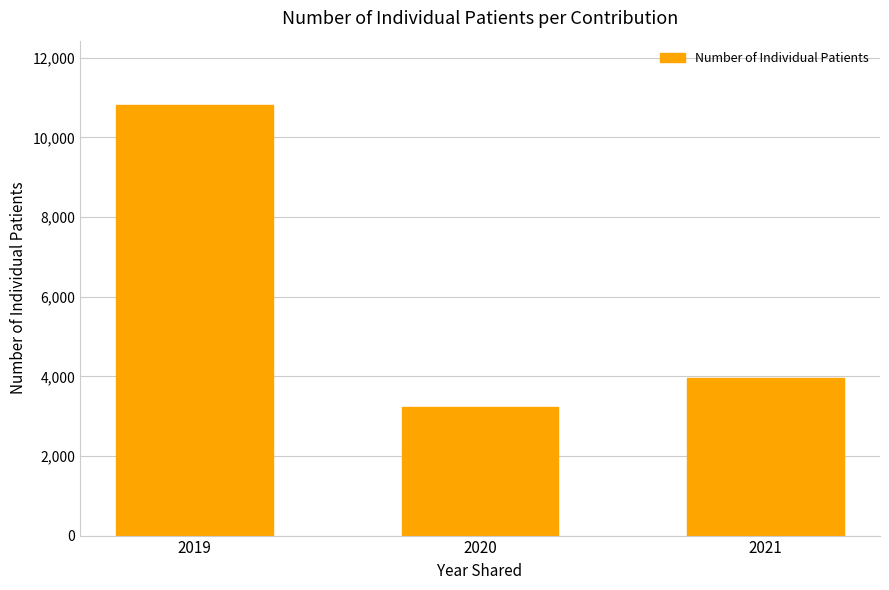

The chart shows a value of 1359 at 2020. True or false?

False